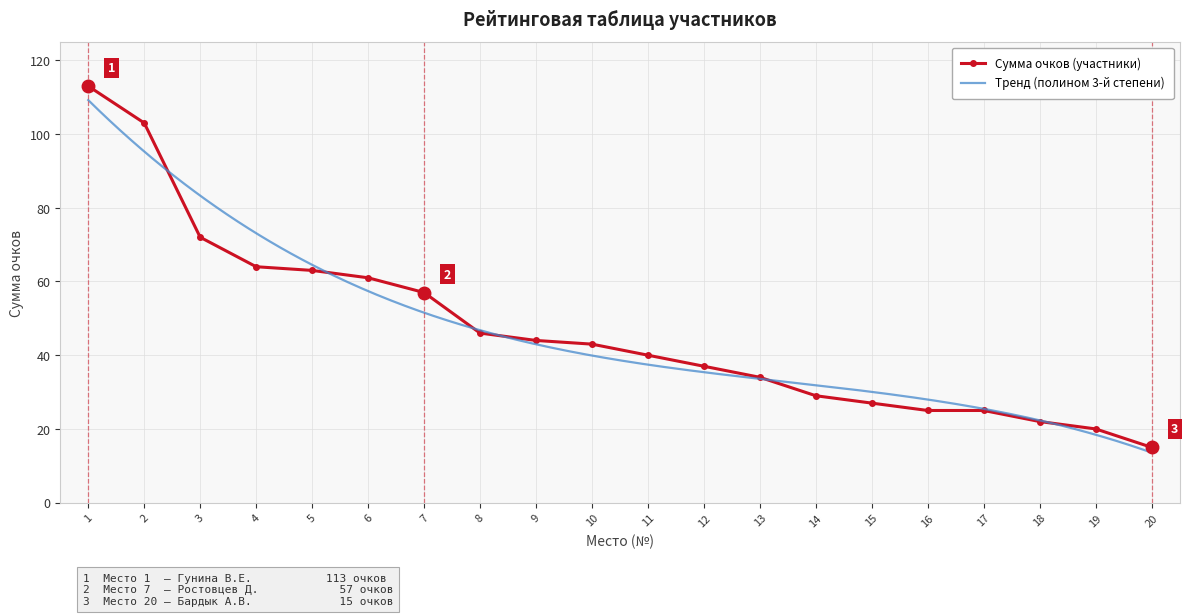

Does the chart have visible grid lines?

Yes